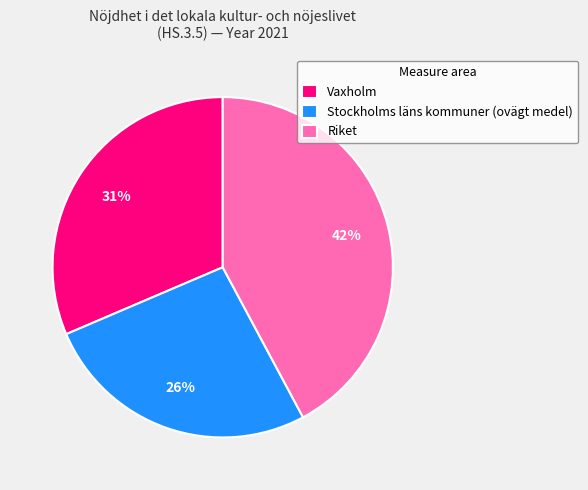

How many slices are in this pie chart?

3